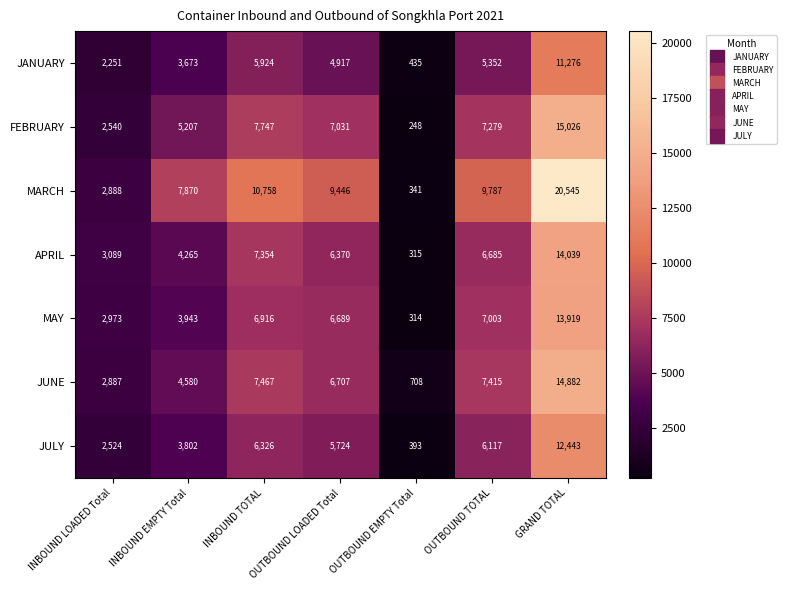

What is the difference between the JANUARY values at OUTBOUND EMPTY Total and INBOUND EMPTY Total?

3238